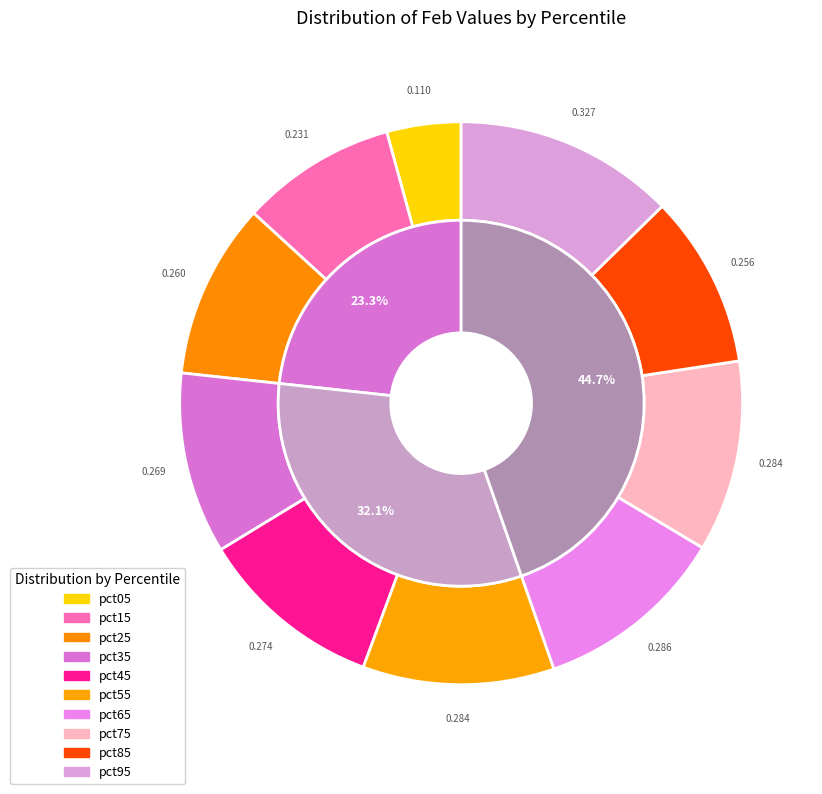

Which category has the biggest portion of the pie?

pct95